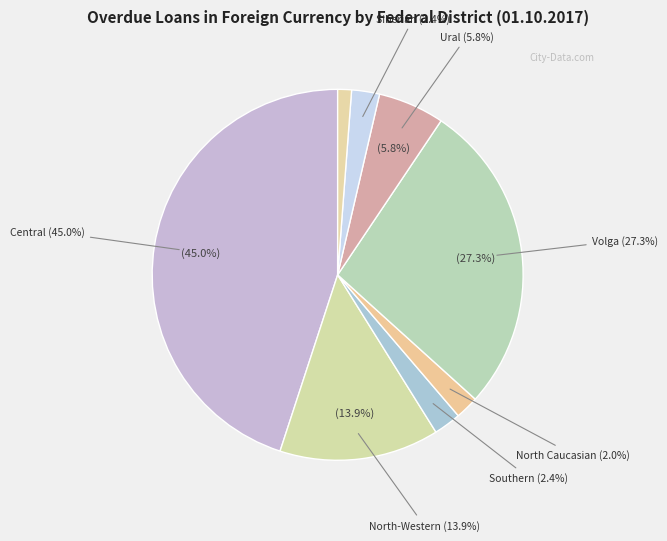

What is the ratio of the value at Southern Federal District to the value at Volga Federal District?

0.1